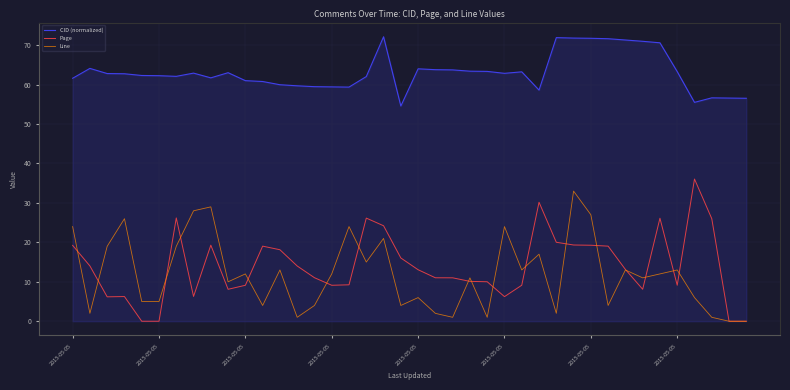

What is the highest value of the Line series?

33.0